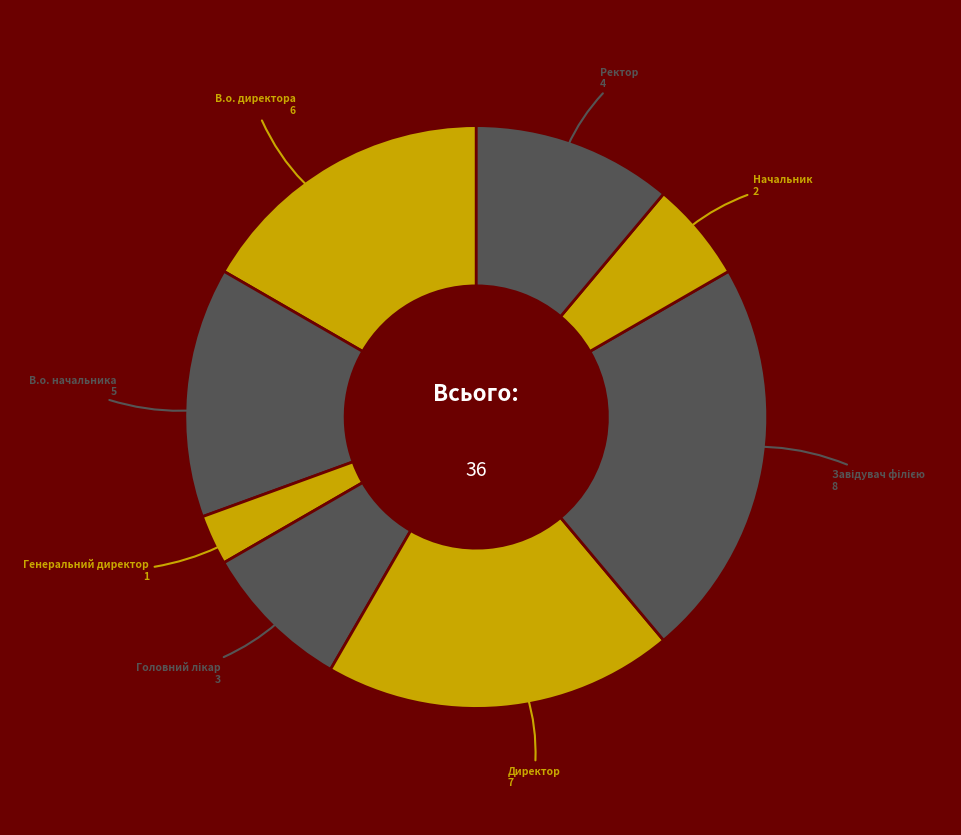

How many slices are in this pie chart?

8